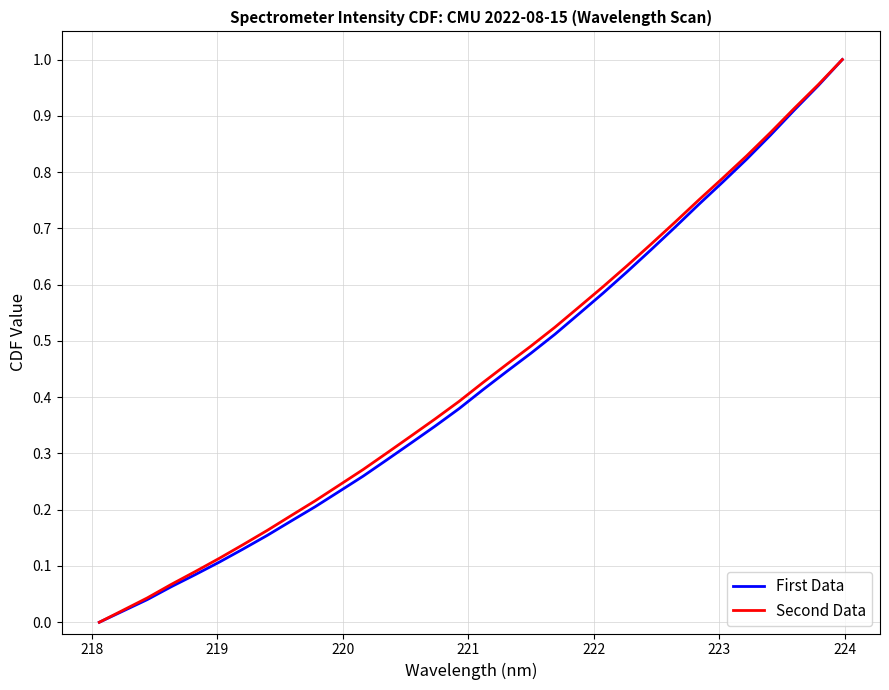

Rank the series by their average value, from highest to lowest.

Second Data, First Data